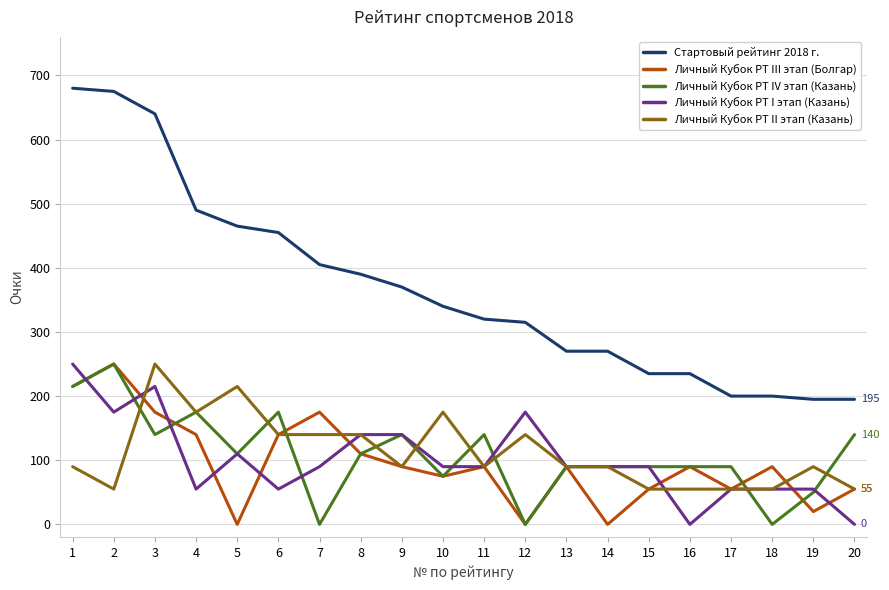

True or false: Личный Кубок РТ III этап (Болгар) has more than 2 interior local peaks.

True